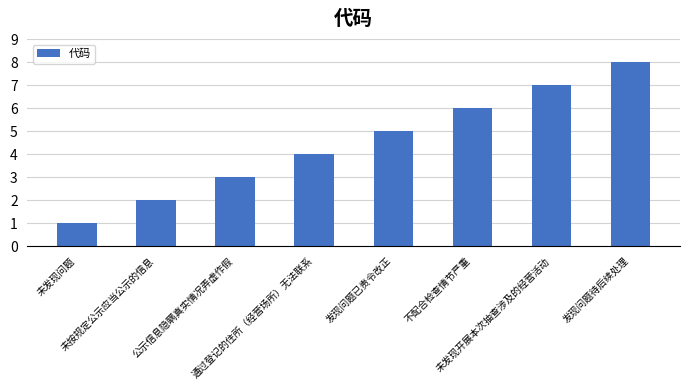

Does the chart contain stacked bars?

No